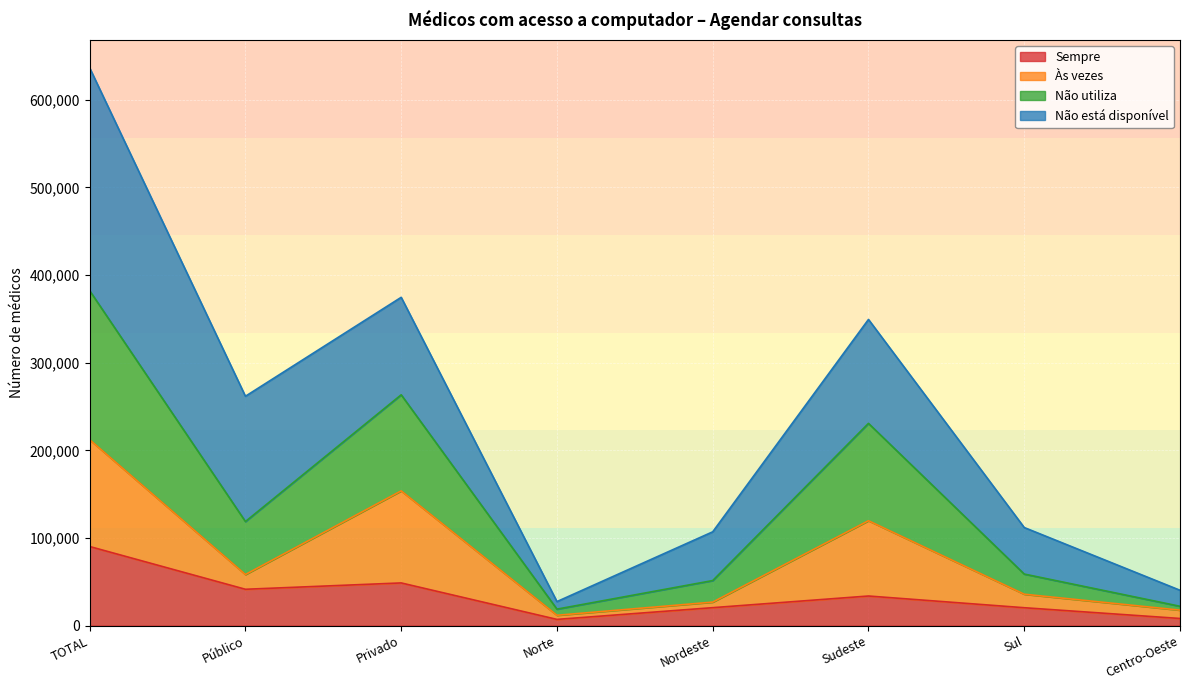

What is the total value across all series at Sul?

111972